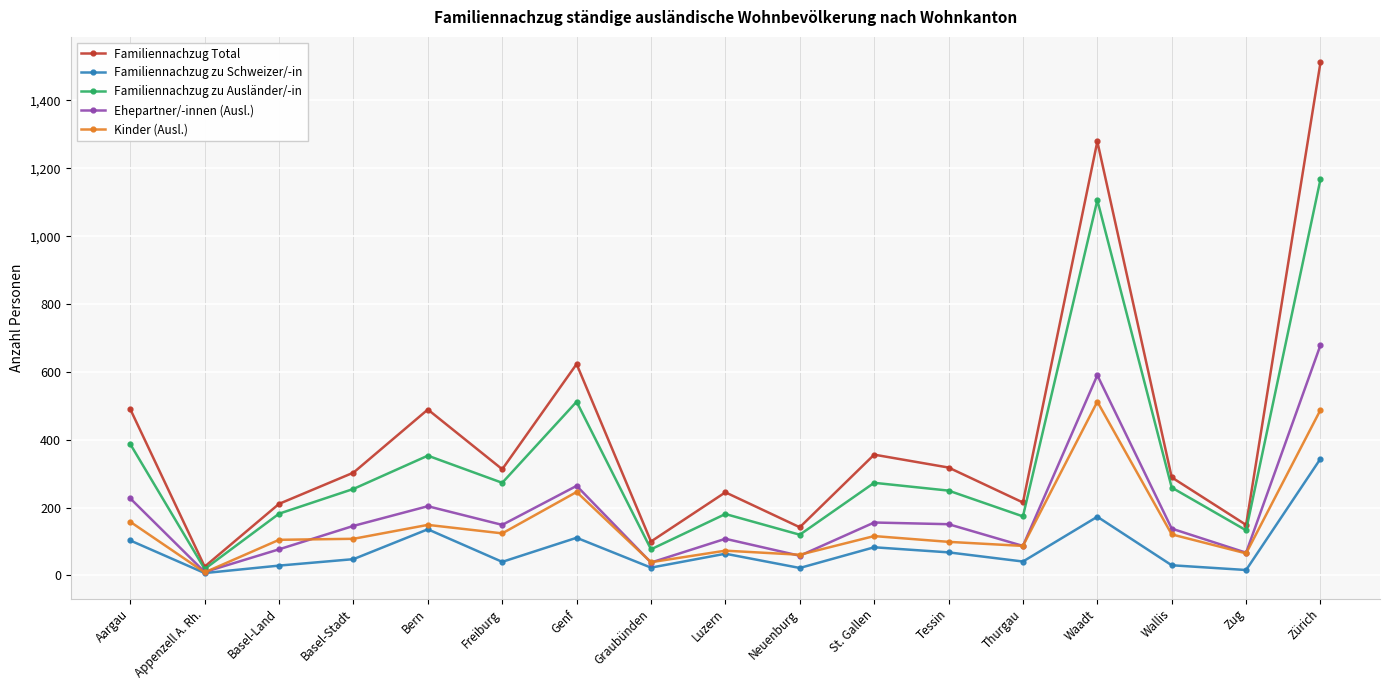

What is the difference between the maximum and second lowest values in the Familiennachzug zu Ausländer/-in series?

1091